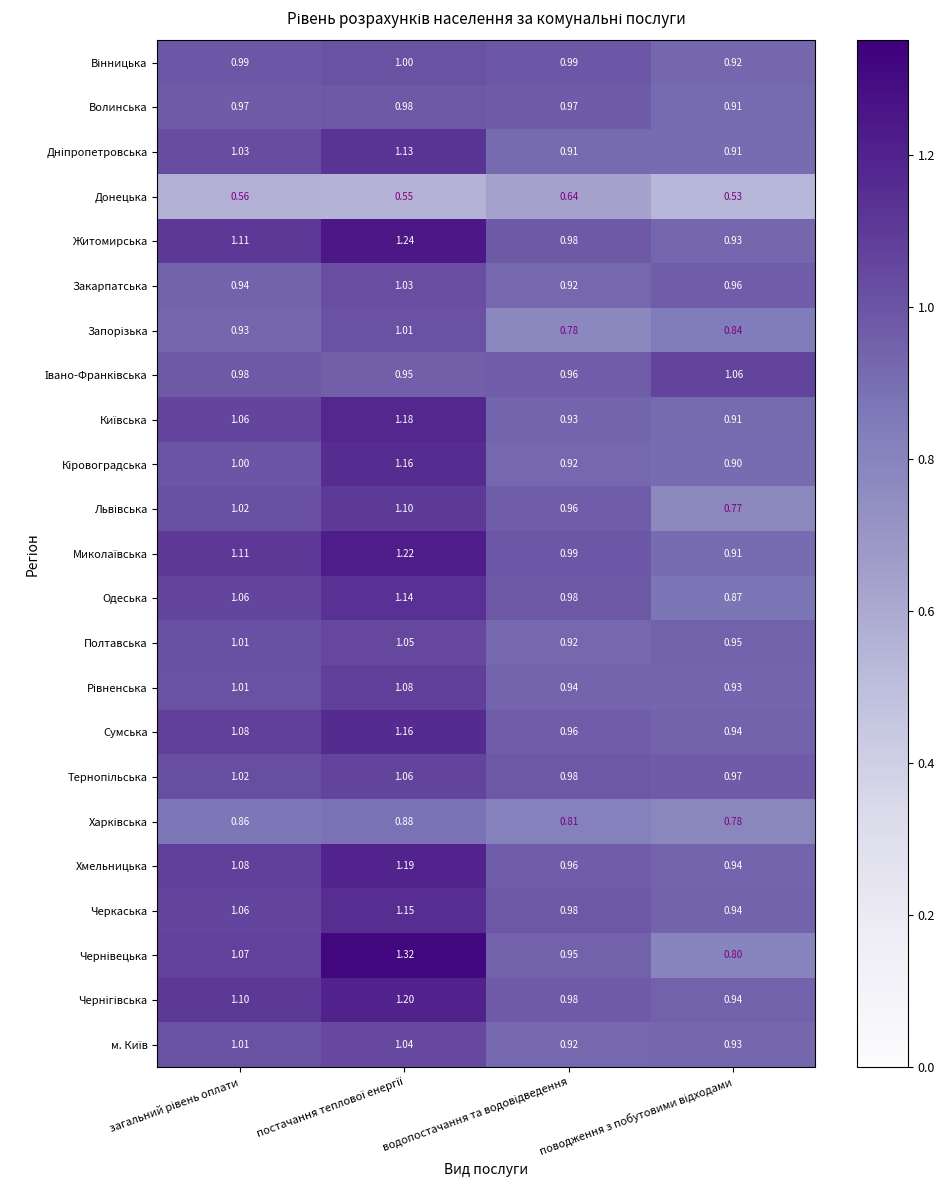

Which series has the largest total across all categories?

Житомирська